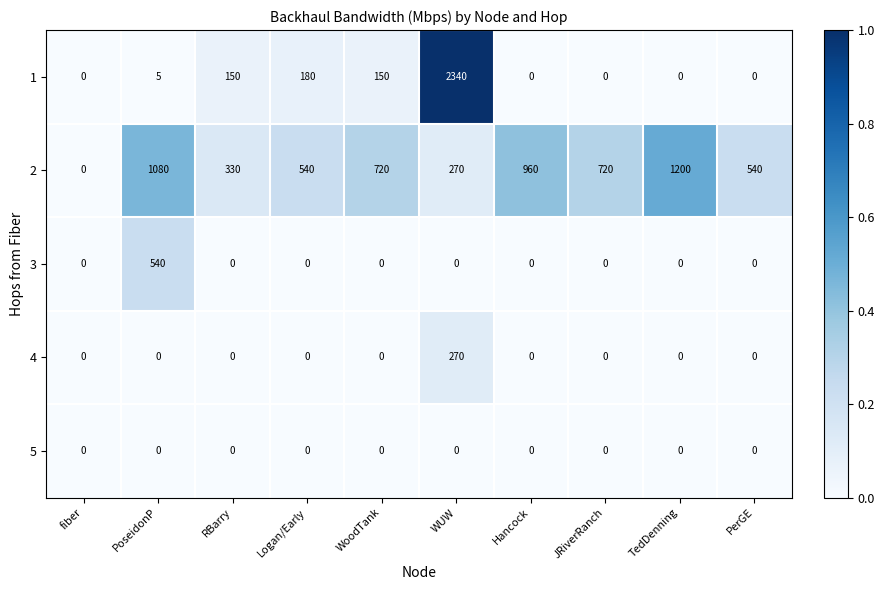

What is the difference between the maximum and second lowest values in the 2 series?

930